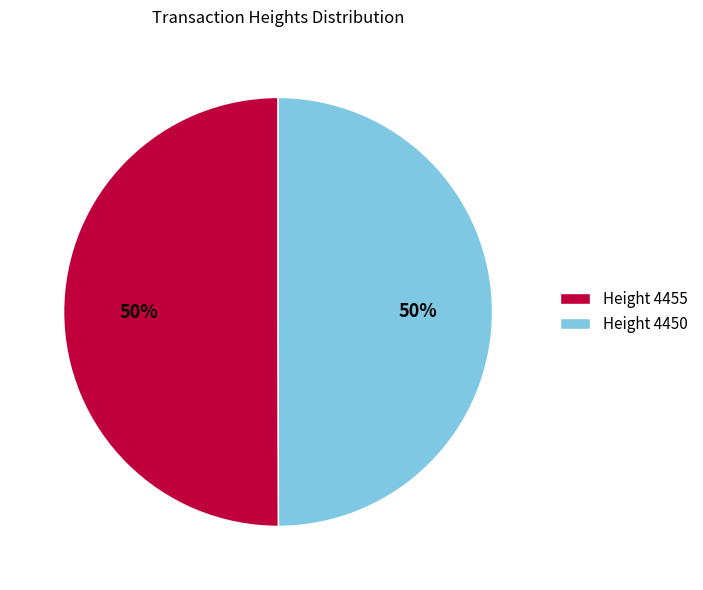

Count the number of slices in the pie.

2